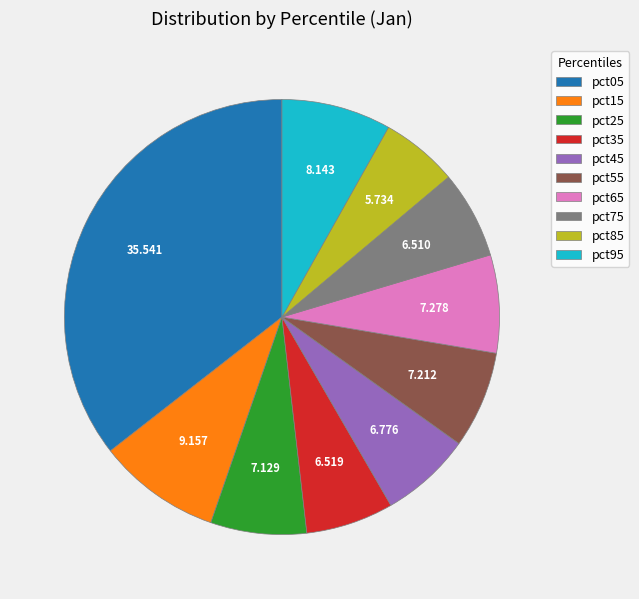

Which slice is the smallest?

pct85